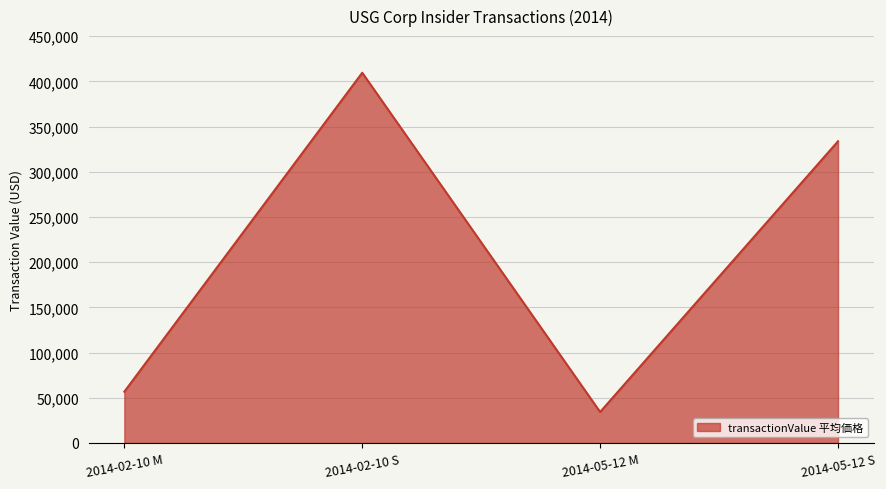

The value at 2014-02-10 M is 21852. True or false?

False